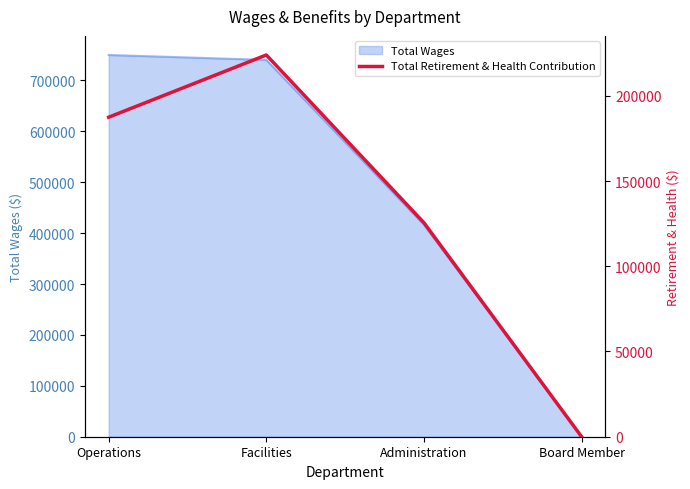

Is it true that the value at Facilities is 83957?

False